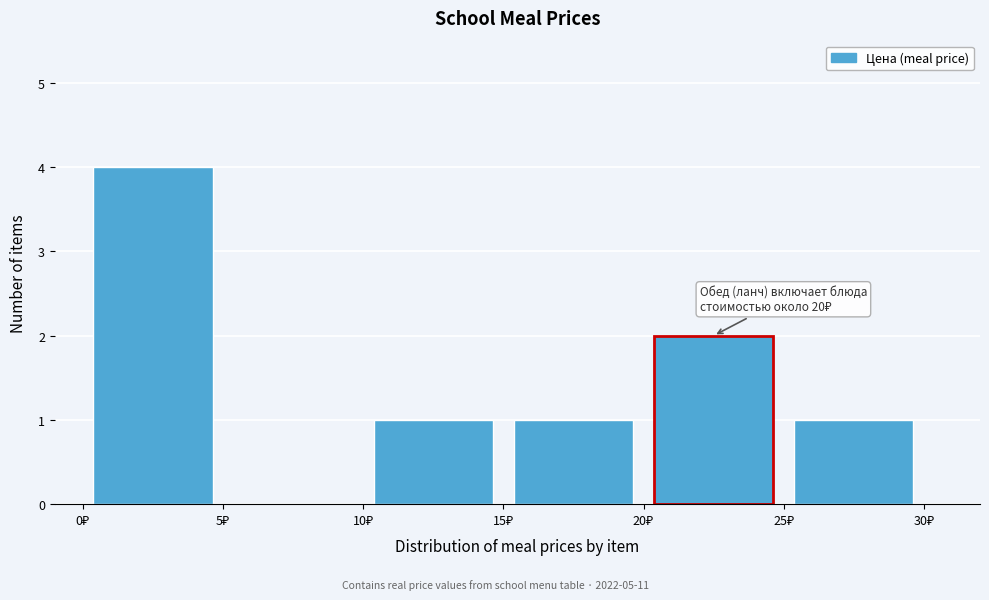

Which range on the x-axis has the tallest bar?

0 to 5